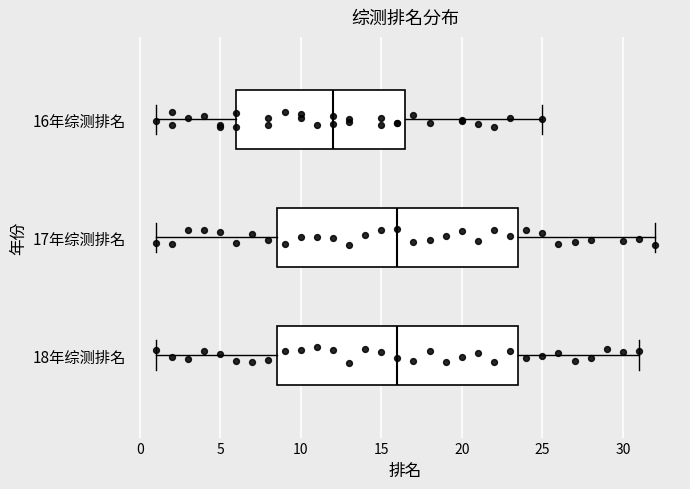

Reading bottom to top, transcribe this box plot: for each box, give where its median line is, the range the box spans, and where its two whiskers end, as read against the x-axis. The values are not printed on the chart, so give them approximately, as read against the axis.

18年综测排名: median 16.0, box 8.5 to 23.5, whiskers 1.0 to 31.0
17年综测排名: median 16.0, box 8.5 to 23.5, whiskers 1.0 to 32.0
16年综测排名: median 12.0, box 6.0 to 16.5, whiskers 1.0 to 25.0